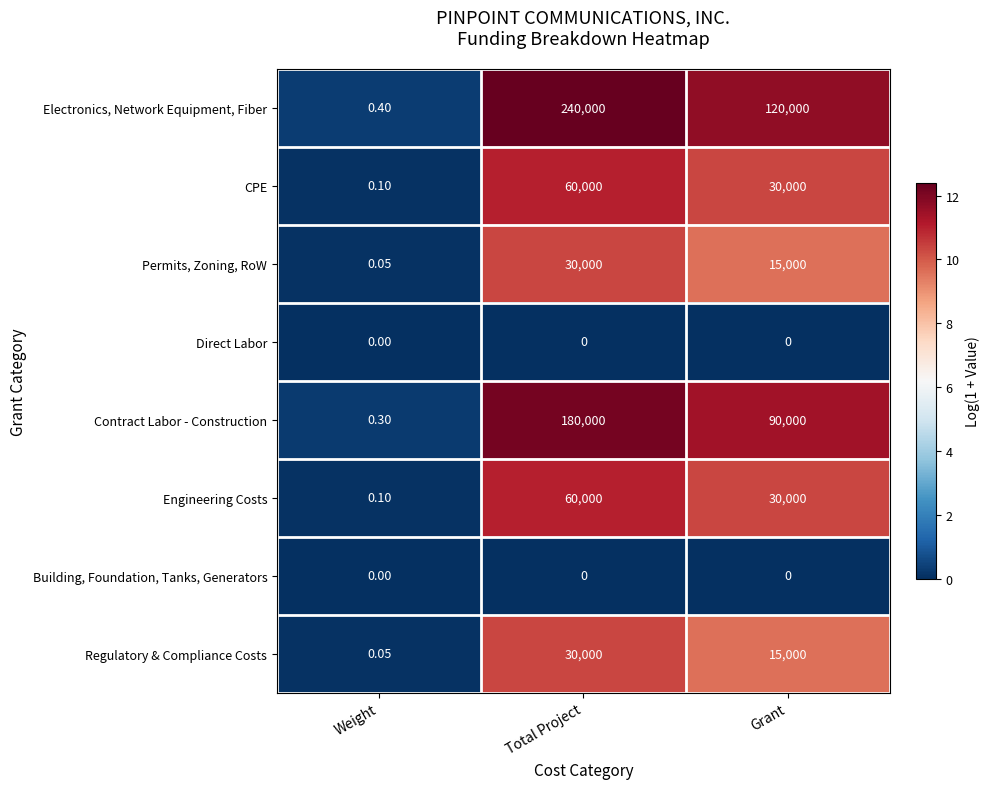

At which label is Regulatory & Compliance Costs closest to 15000?

Grant